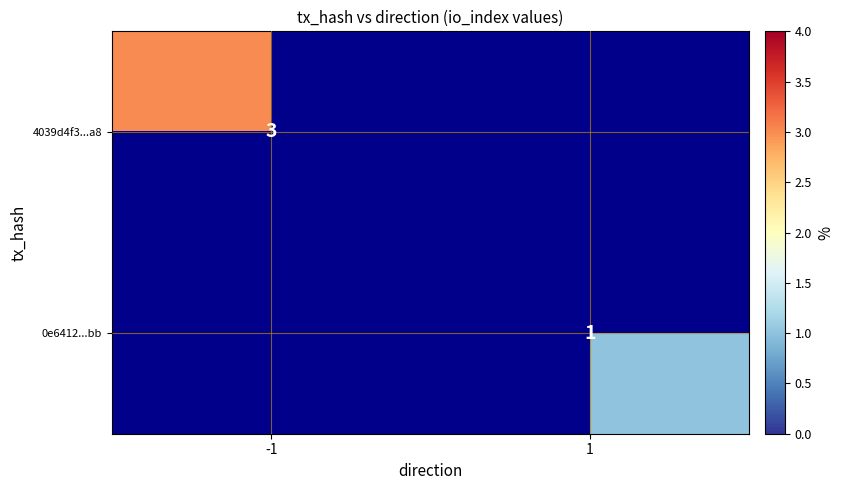

At how many categories does at least one series exceed 1?

1